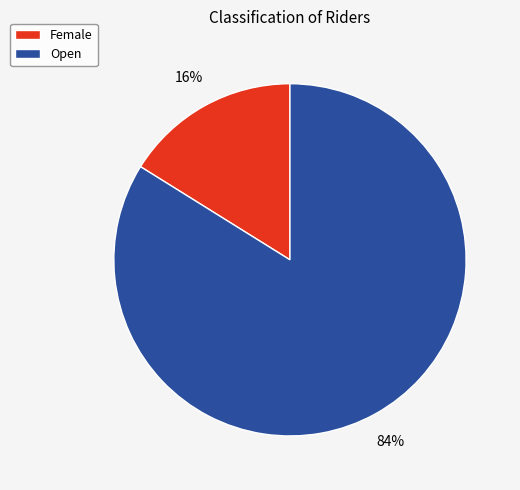

To the nearest percent, what is the difference between the largest and smallest slice percentages?

68%